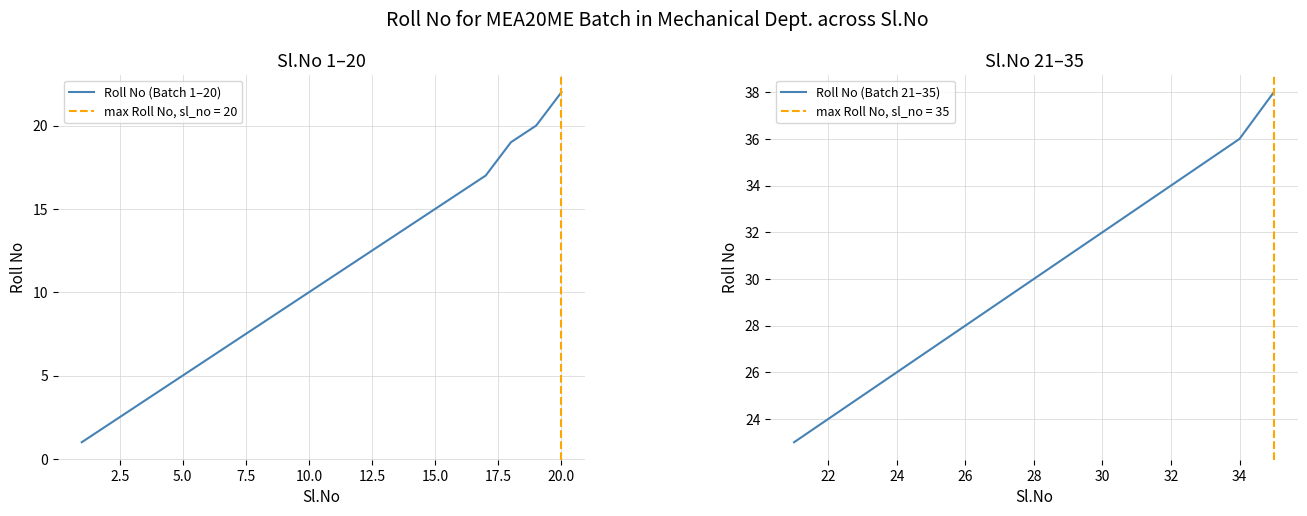

Count the number of values greater than 11.

9